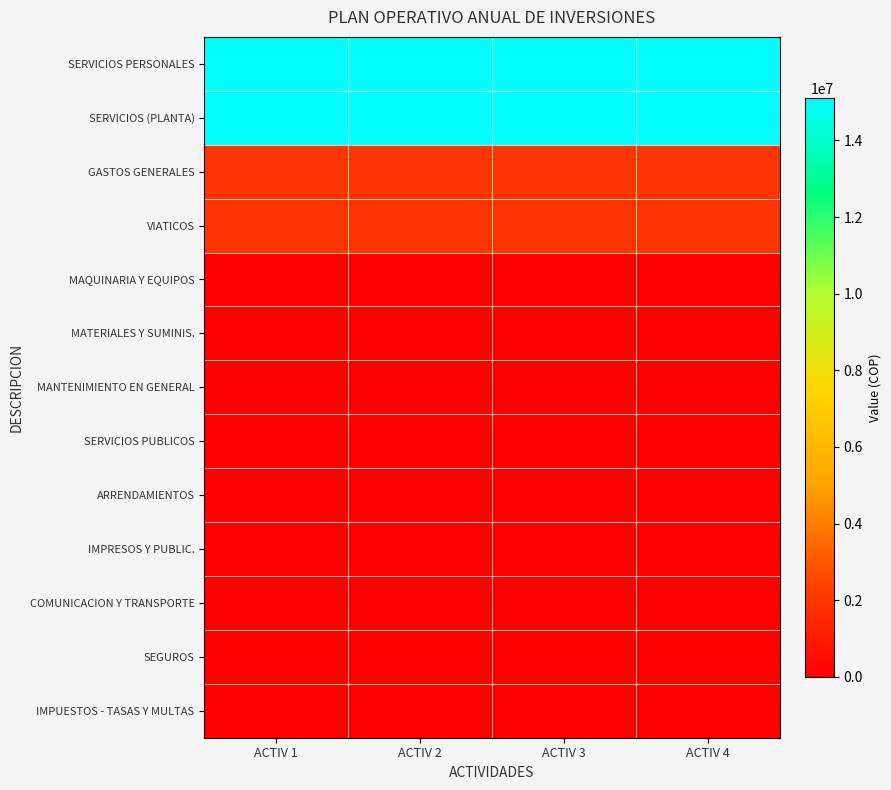

Which category has the lowest value across all series?

ACTIV 1